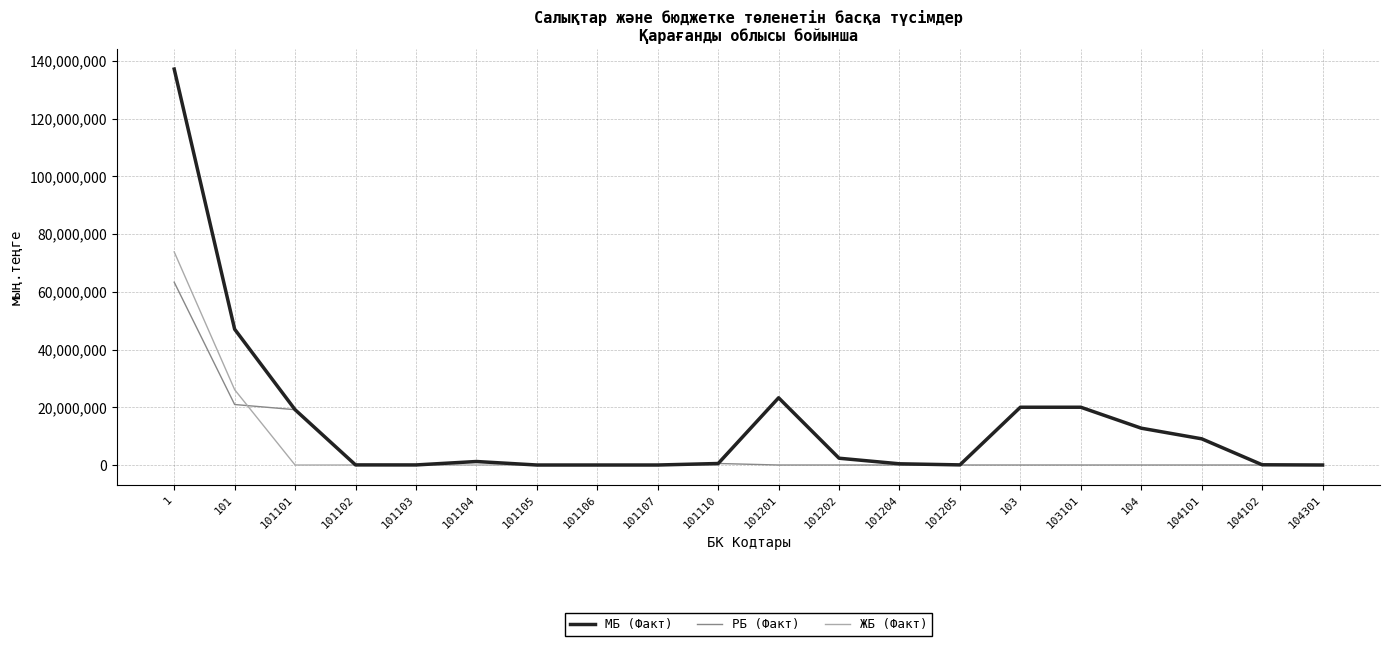

Which series has the largest range (max minus min)?

МБ (Факт)